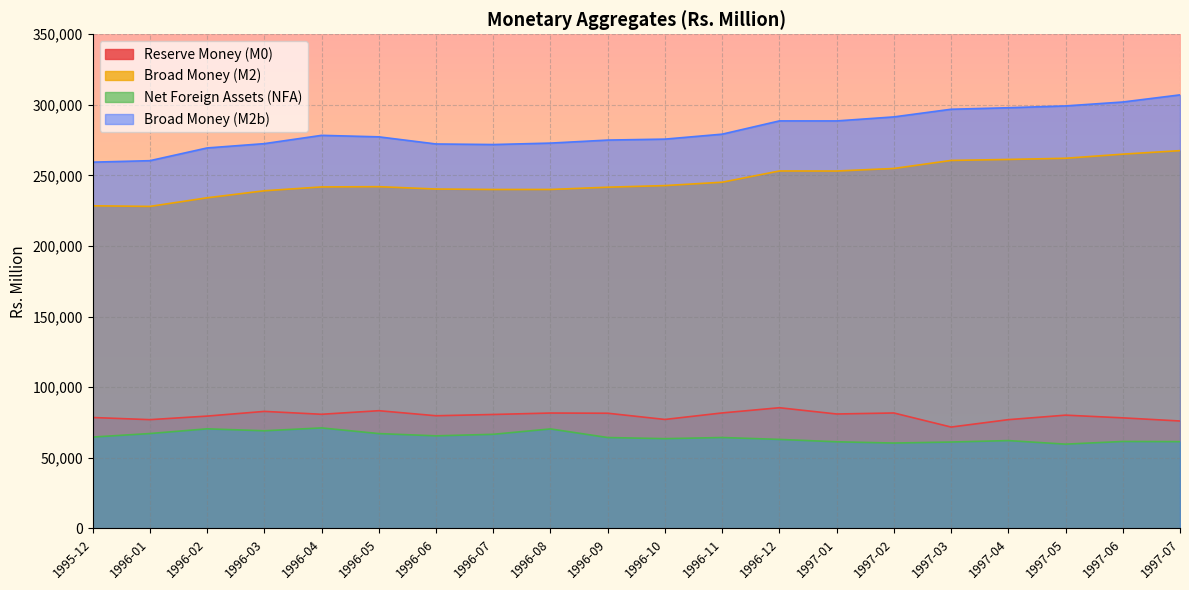

At how many categories does at least one series exceed 238976?

20